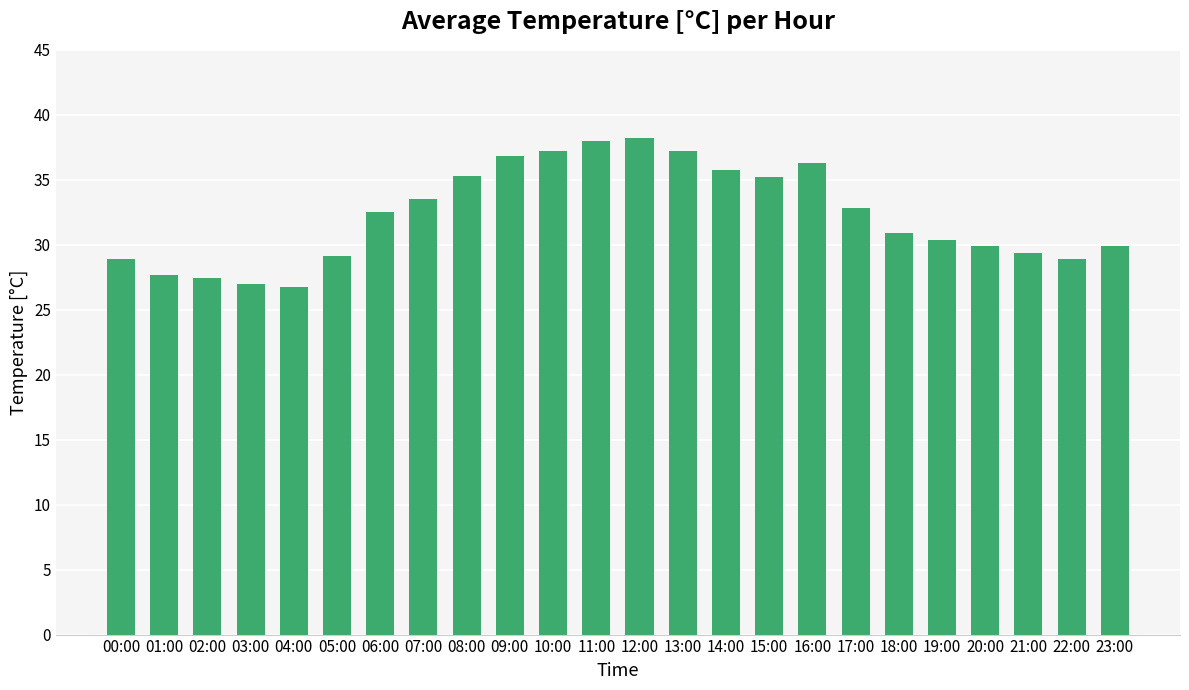

What is the ratio of the value at 05:00 to the value at 10:00?

0.8